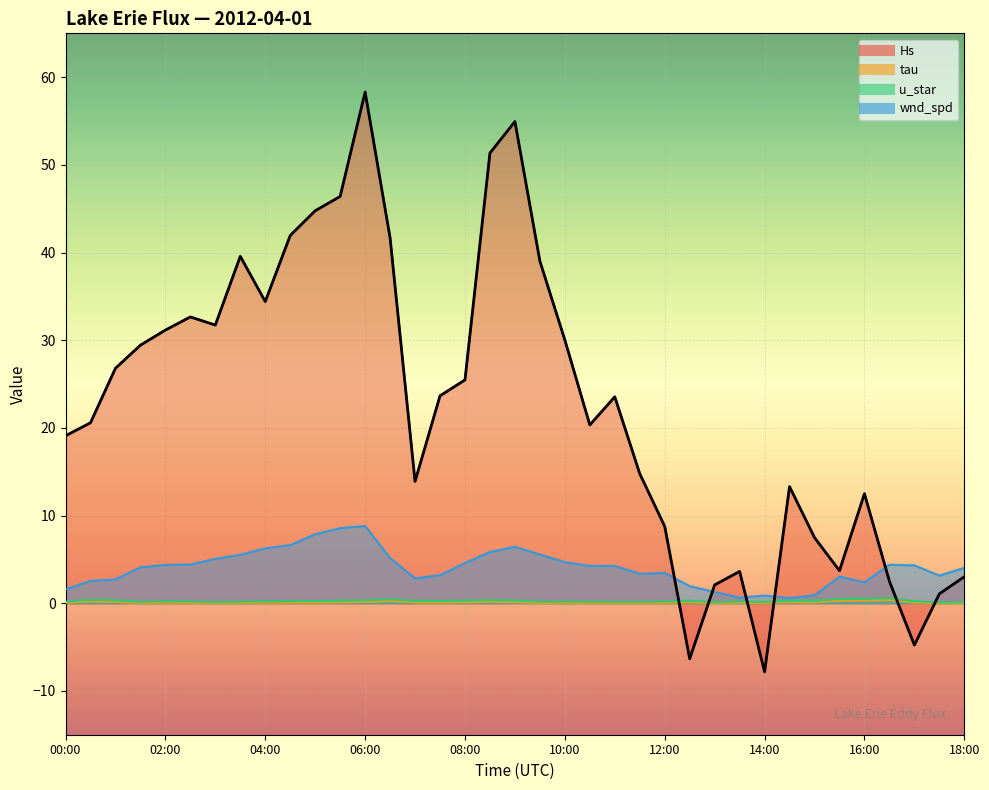

What are all the series names shown in the legend?

Hs, tau, u_star, wnd_spd